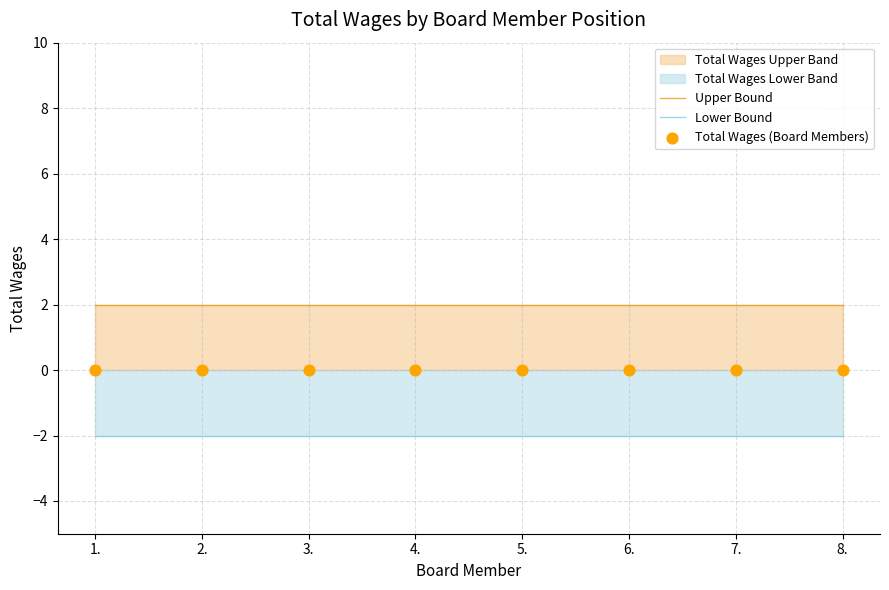

Which series has the largest total across all categories?

Upper Bound